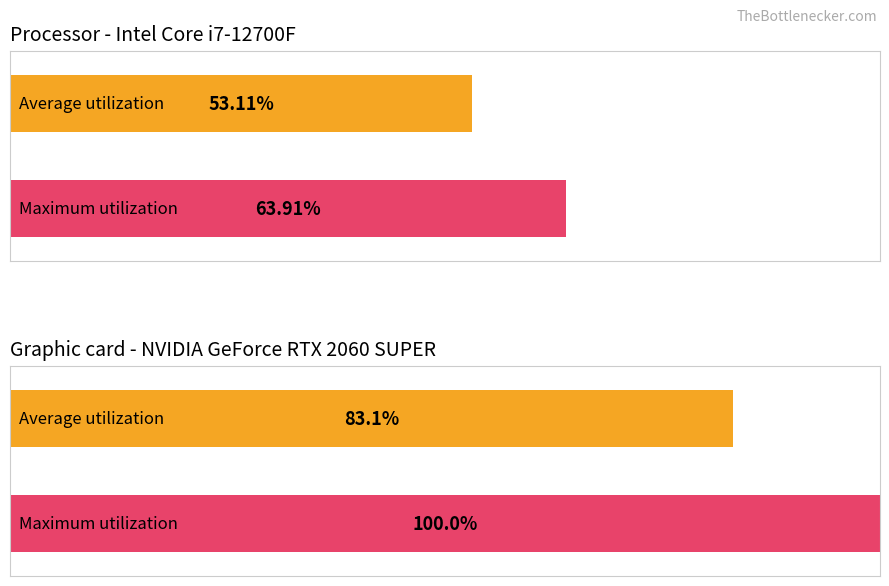

True or false: Average utilization has a value of 122 at 4.

False